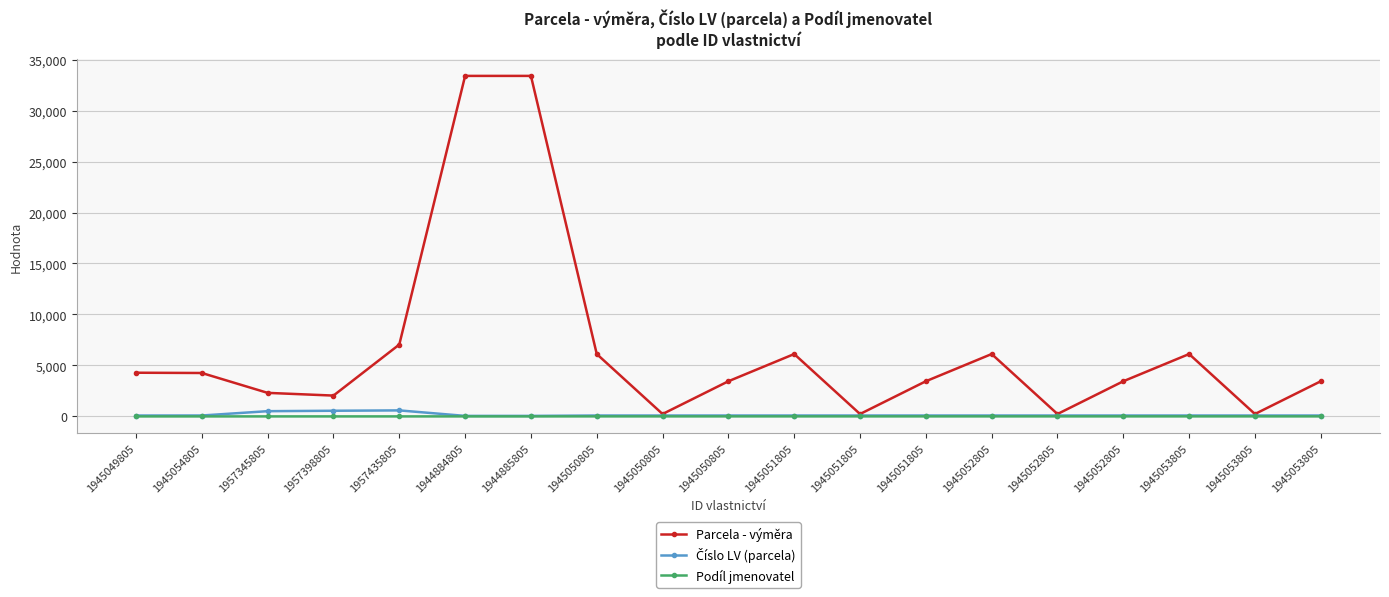

At 1945051805, list the series in order from smallest to largest.

Podíl jmenovatel, Číslo LV (parcela), Parcela - výměra